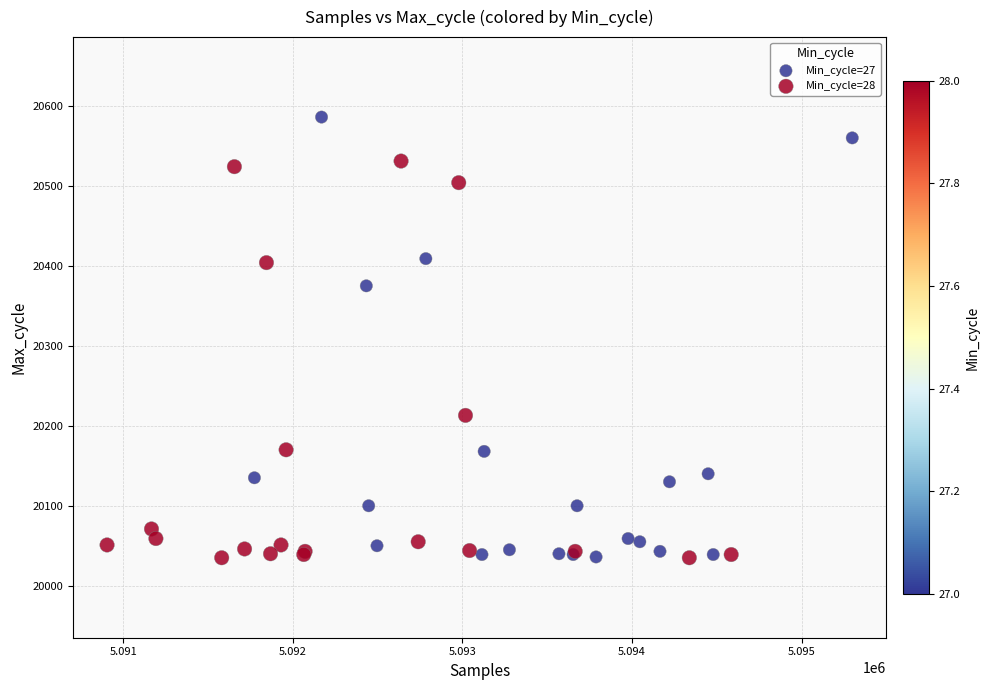

Which series reaches the maximum Y coordinate?

Min_cycle=27